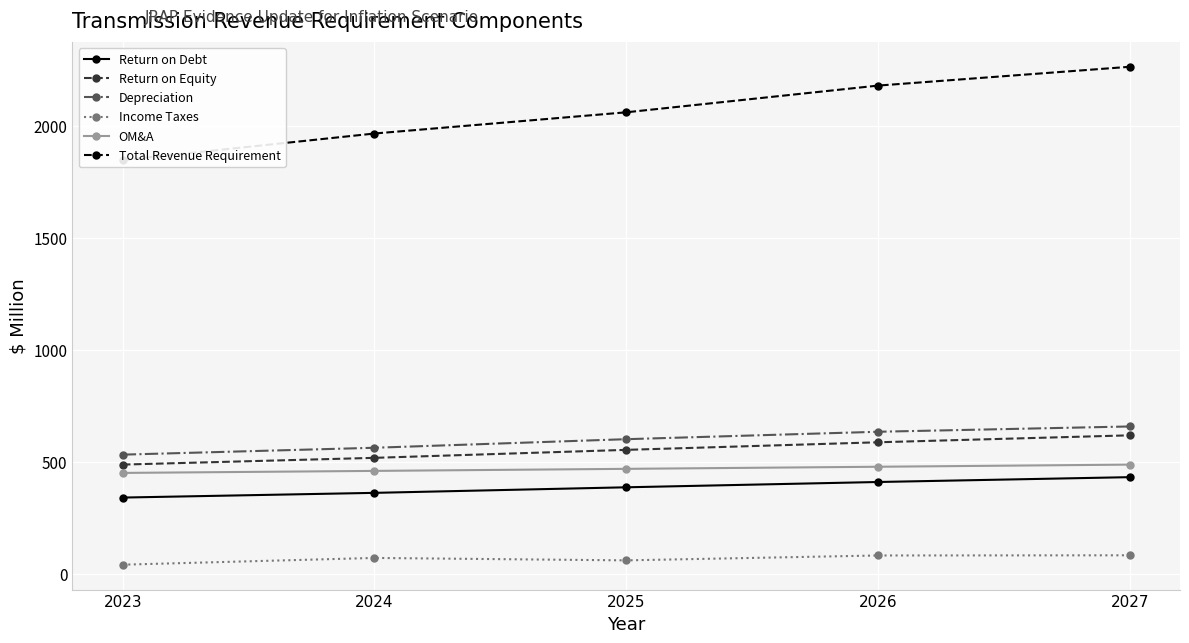

At which category does the chart reach its peak across all series?

2027